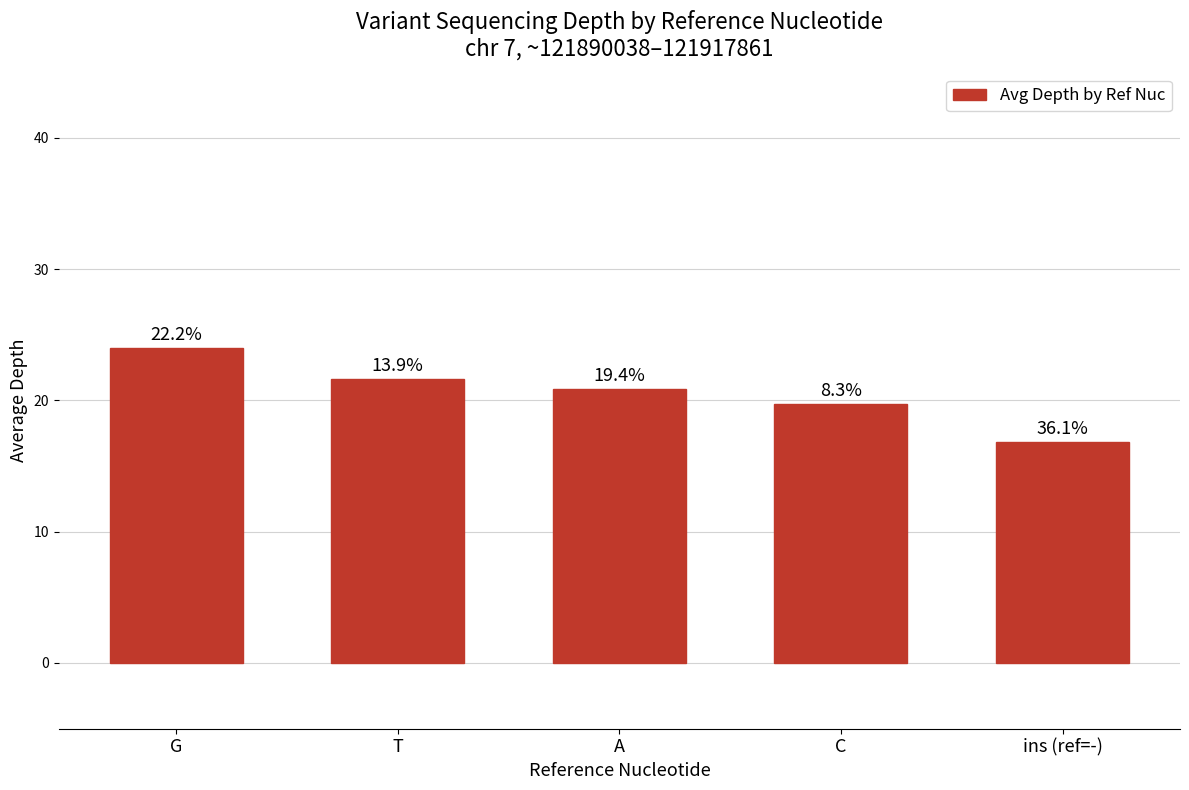

Rank the categories by value from highest to lowest.

G, T, A, C, ins (ref=-)